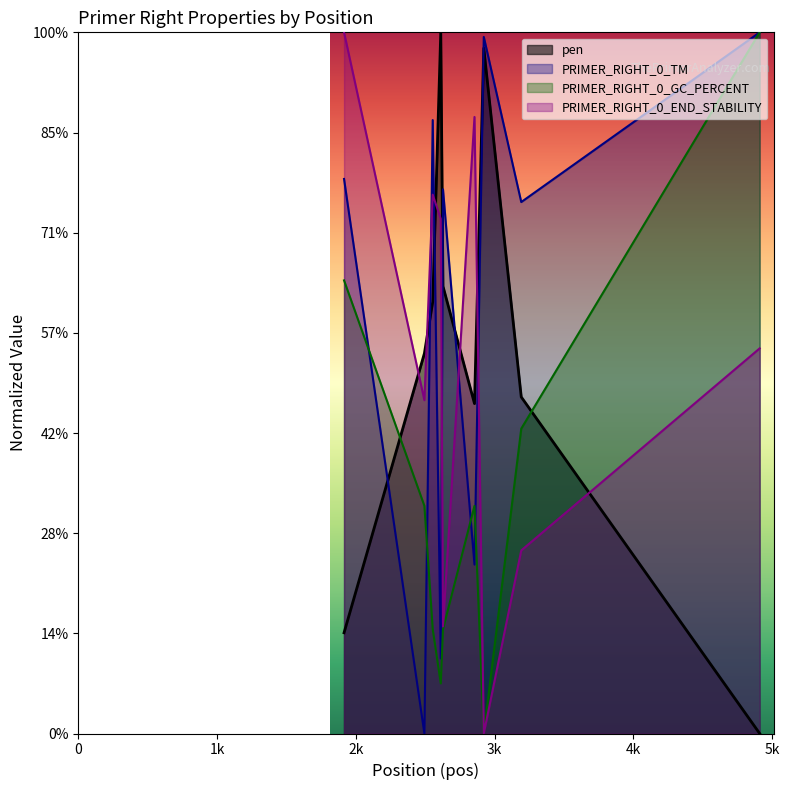

Which category has the lowest value across all series?

4910